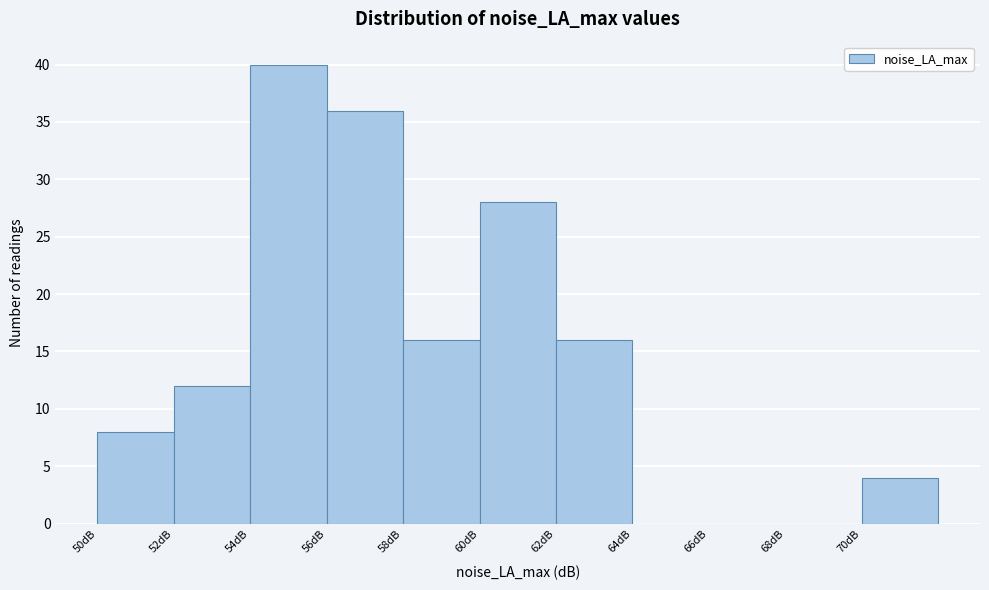

Reading left to right, list every bar in this chart as the range it spans on the x-axis followed by its height. The values are not printed on the chart, so give them approximately, as read against the axis.

50 to 52: 8
52 to 54: 12
54 to 56: 40
56 to 58: 36
58 to 60: 16
60 to 62: 28
62 to 64: 16
64 to 66: 0
66 to 68: 0
68 to 70: 0
70 to 72: 4